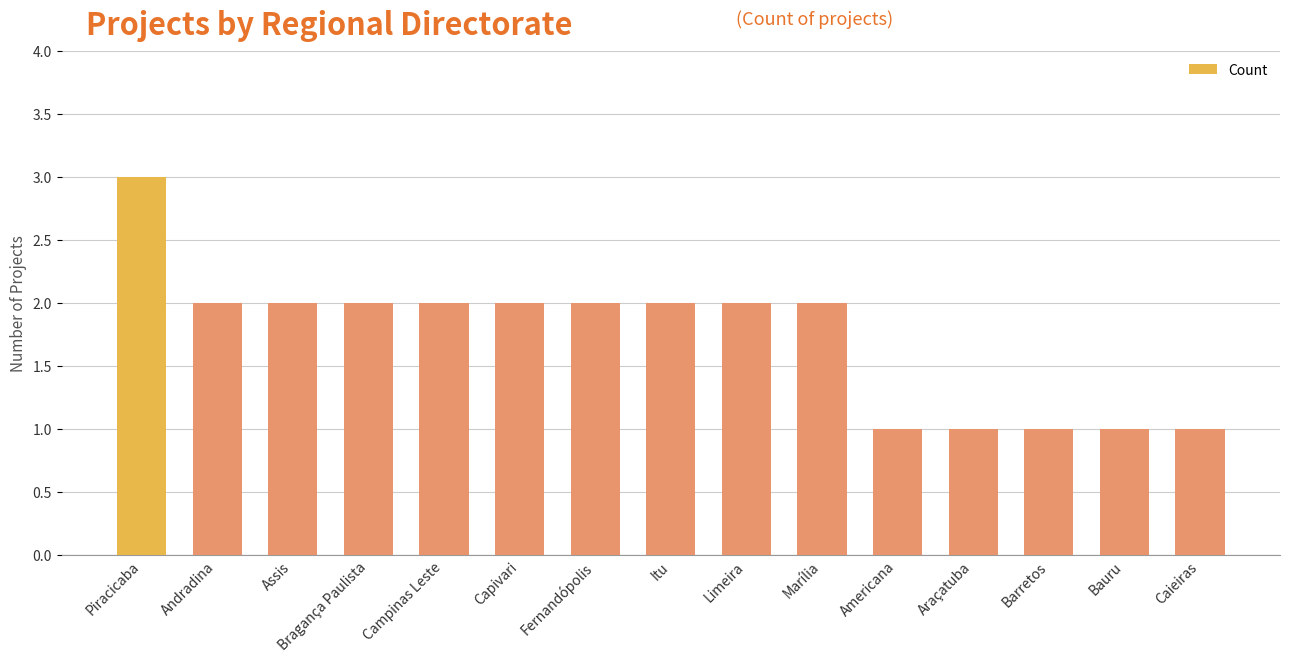

The value at Araçatuba is 1. True or false?

True